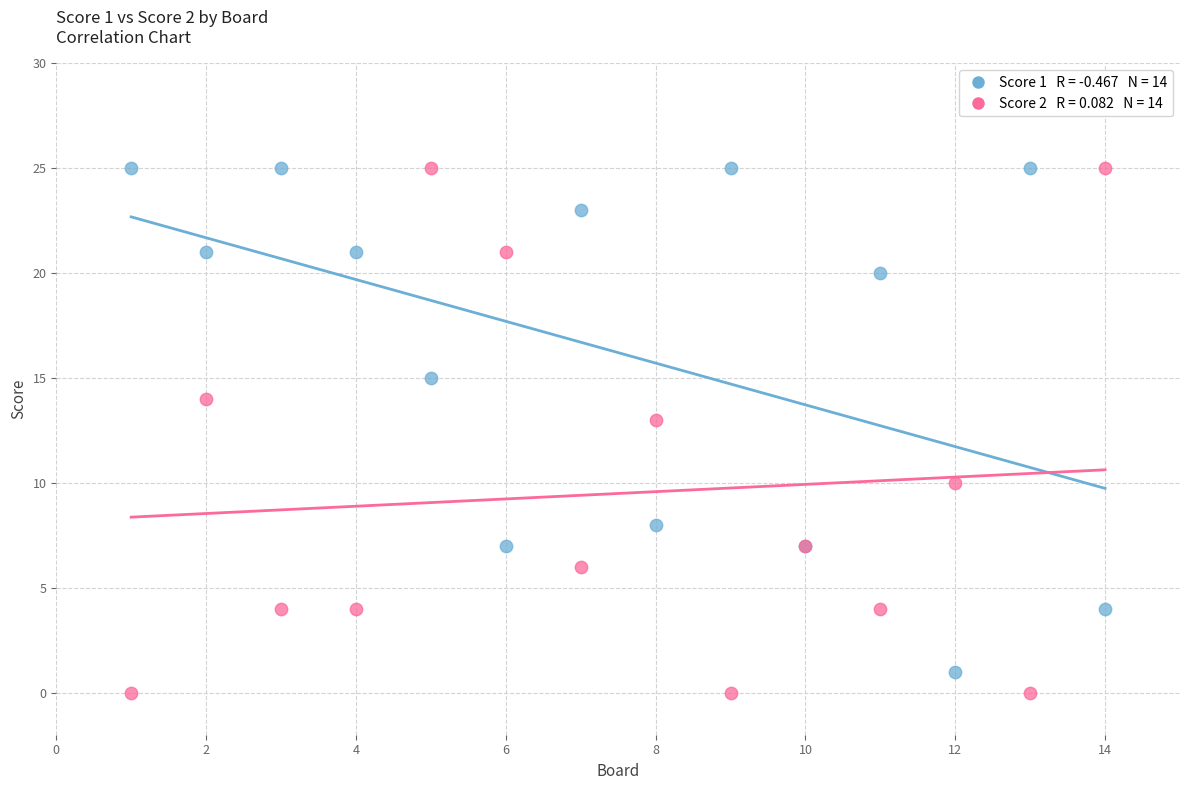

Across all series, what Y value is closest to 12?

13